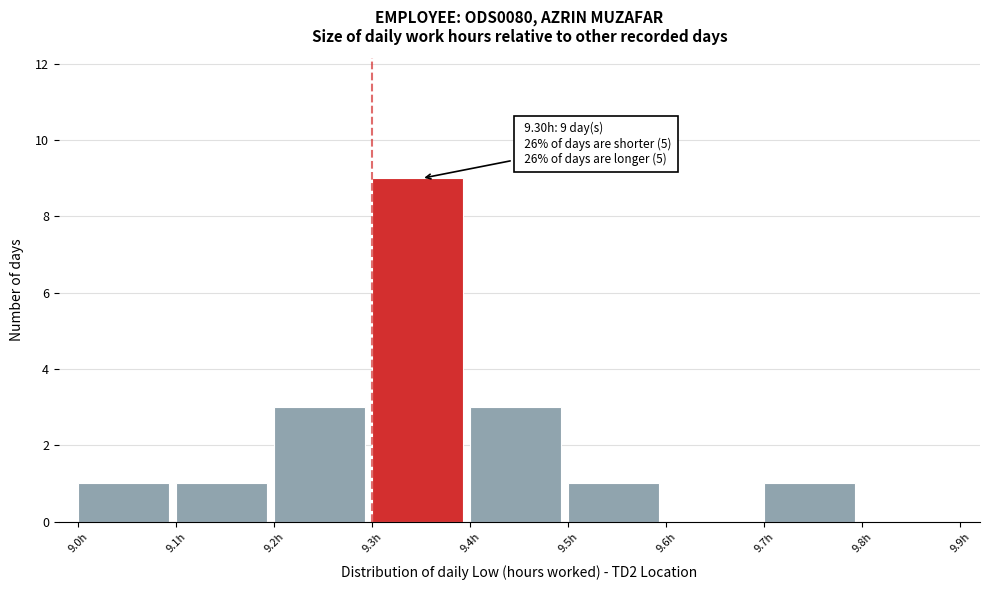

Which range on the x-axis has the tallest bar?

9.3 to 9.4